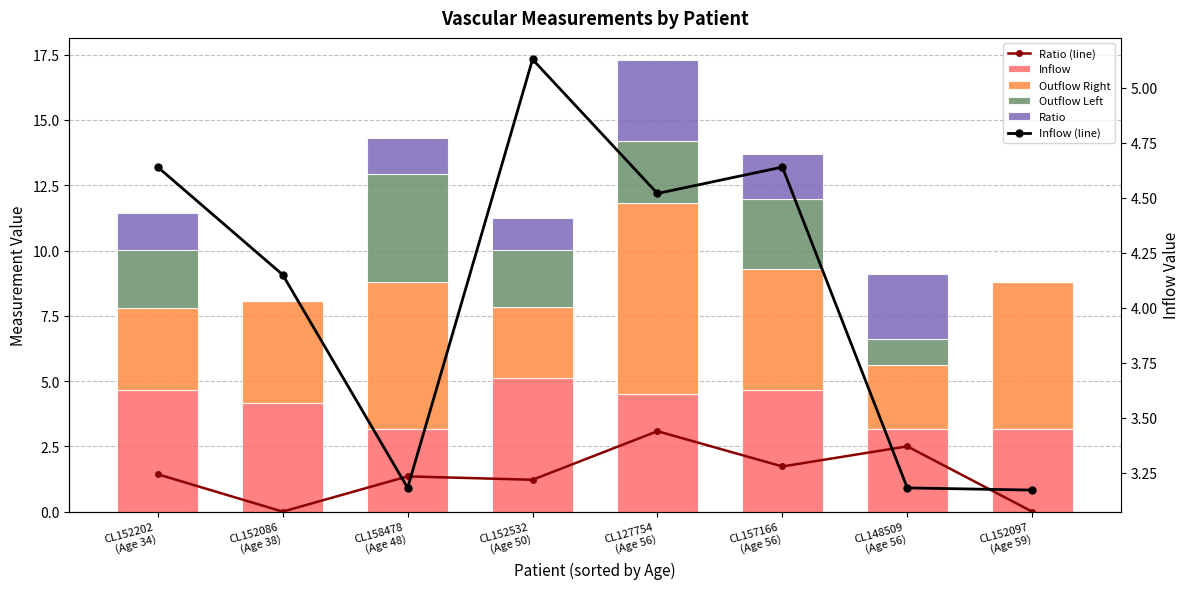

True or false: Outflow Right has a value of 2.7 at CL127754
(Age 56).

False